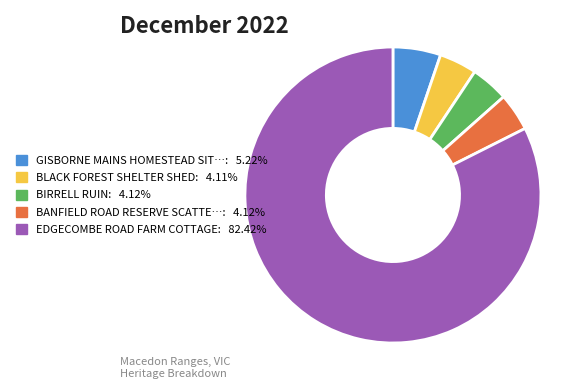

Is there a majority slice in this chart?

Yes